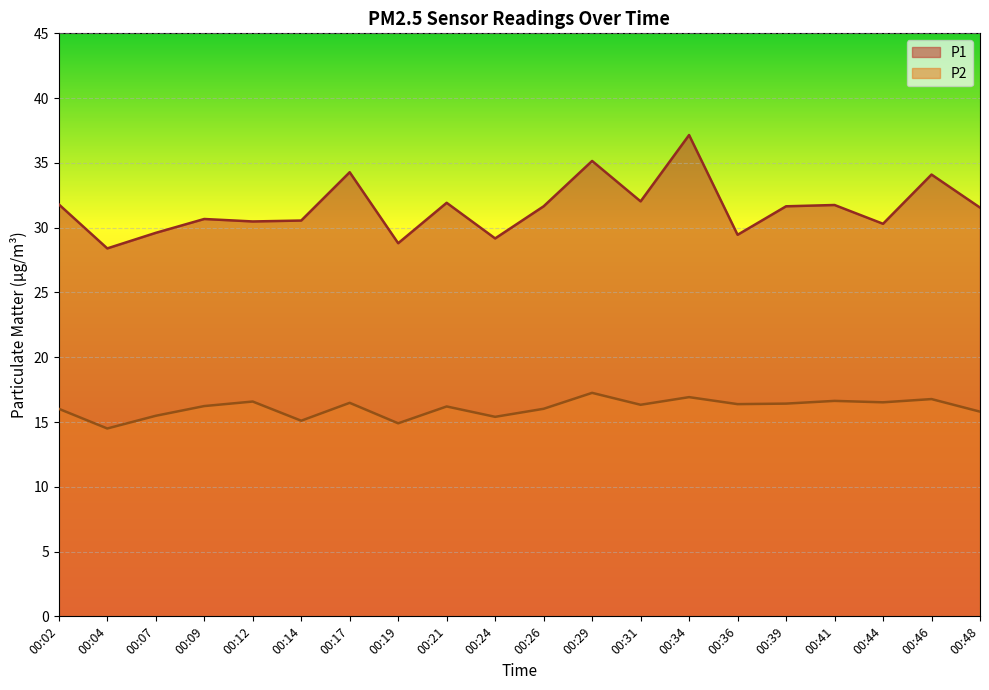

How many lines are shown in the chart?

2